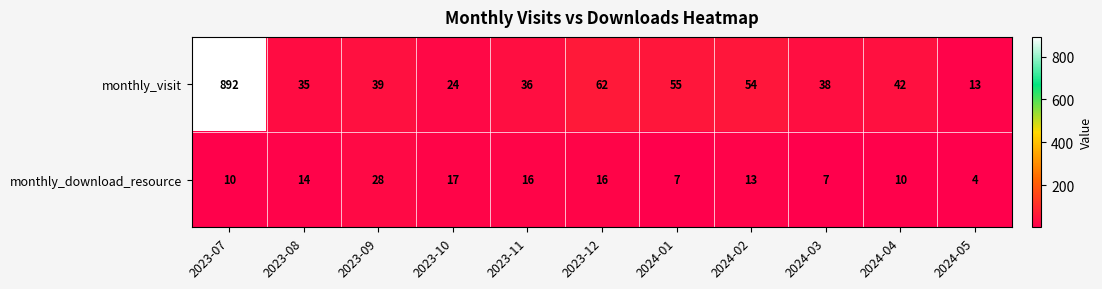

How many data points does each series have?

11